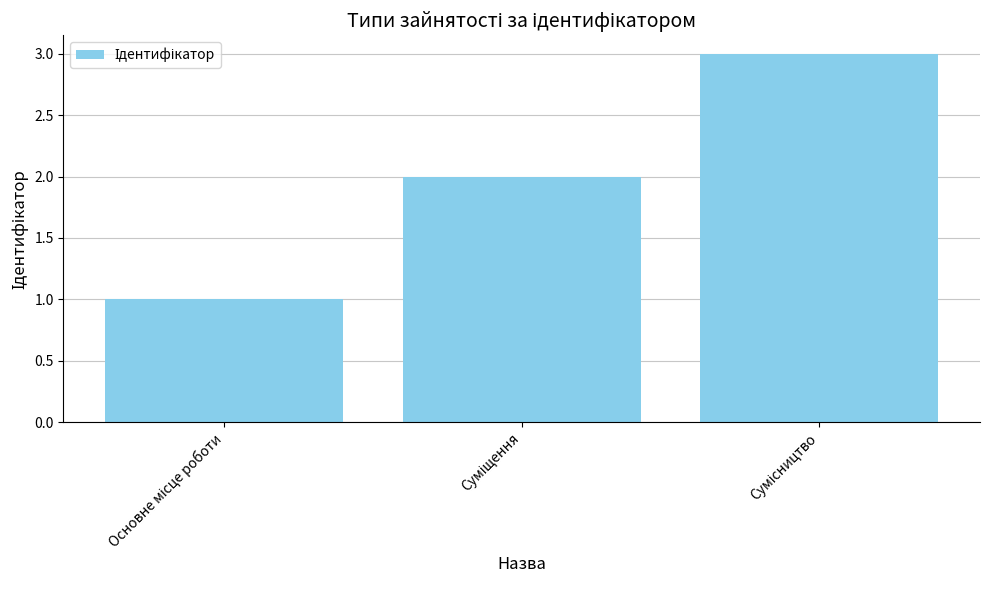

What is the sum of all values?

6